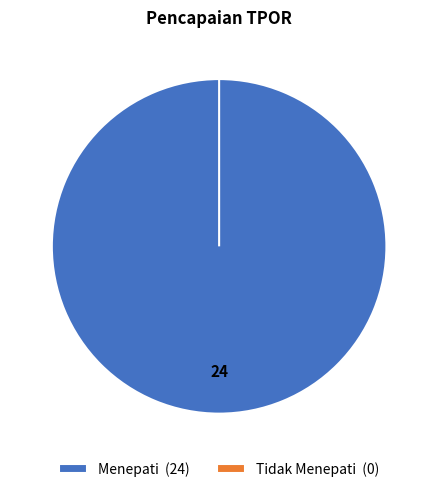

What is the total percentage of Menepati and Tidak Menepati?

100.0%